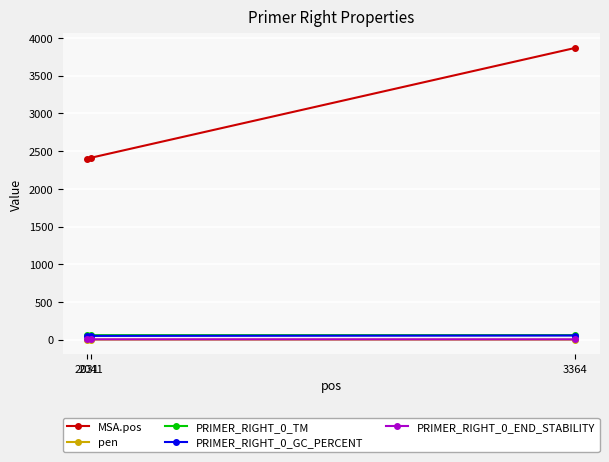

Count the number of data series in this chart.

5